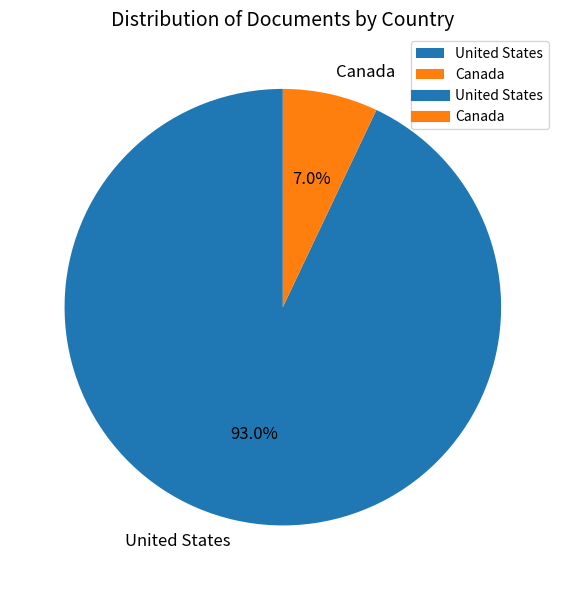

Between United States and Canada, which is larger?

United States